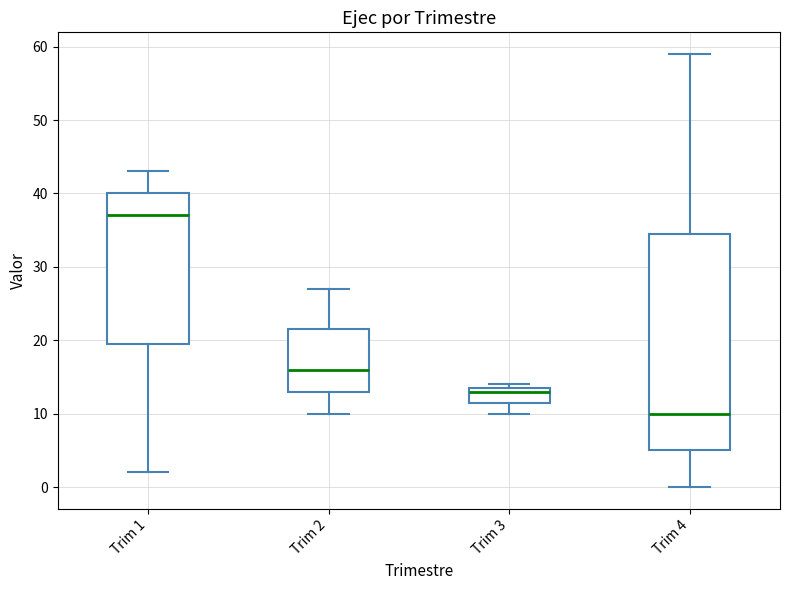

Reading left to right, transcribe this box plot: for each box, give where its median line is, the range the box spans, and where its two whiskers end, as read against the y-axis. The values are not printed on the chart, so give them approximately, as read against the axis.

Trim 1: median 37, box 20 to 40, whiskers 2 to 43
Trim 2: median 16, box 13 to 22, whiskers 10 to 27
Trim 3: median 13, box 12 to 14, whiskers 10 to 14 (just above the box's upper edge)
Trim 4: median 10, box 5 to 35, whiskers 0 to 59